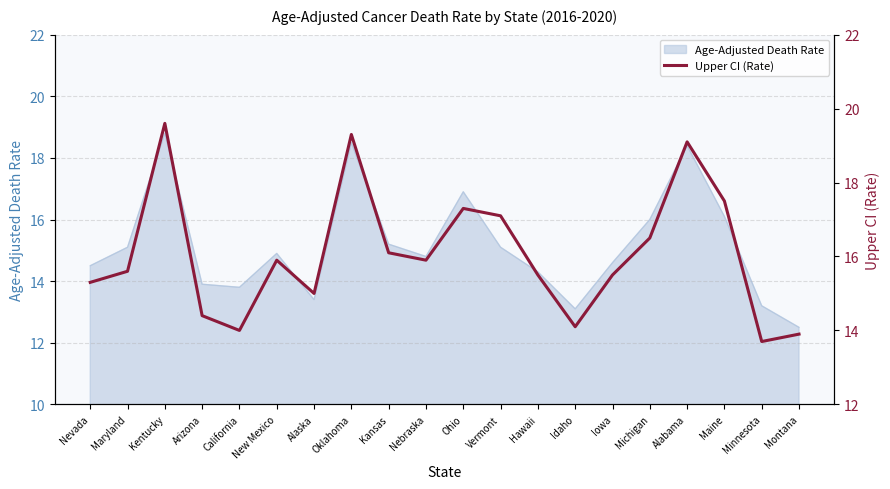

What is the difference between the maximum and second lowest values?

5.7